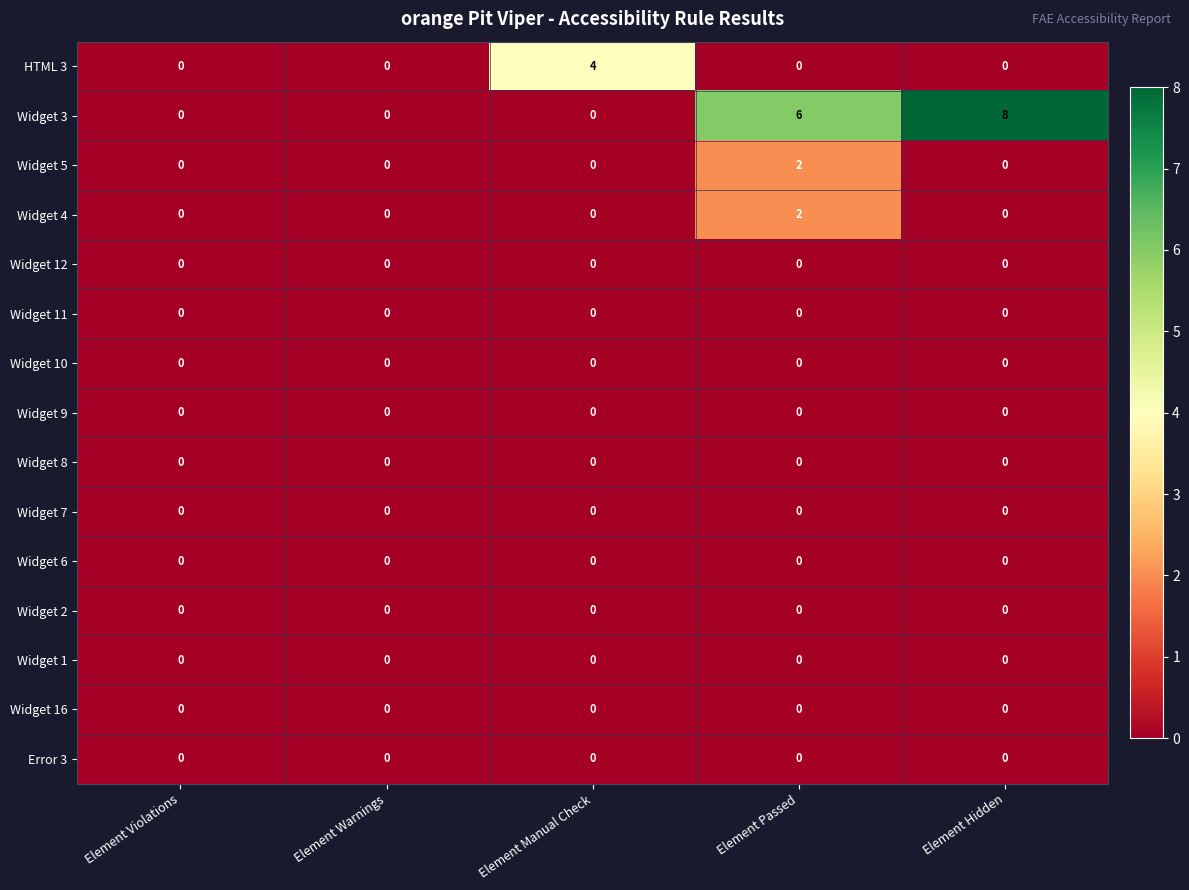

Which series changed the most between Element Violations and Element Passed?

Widget 3